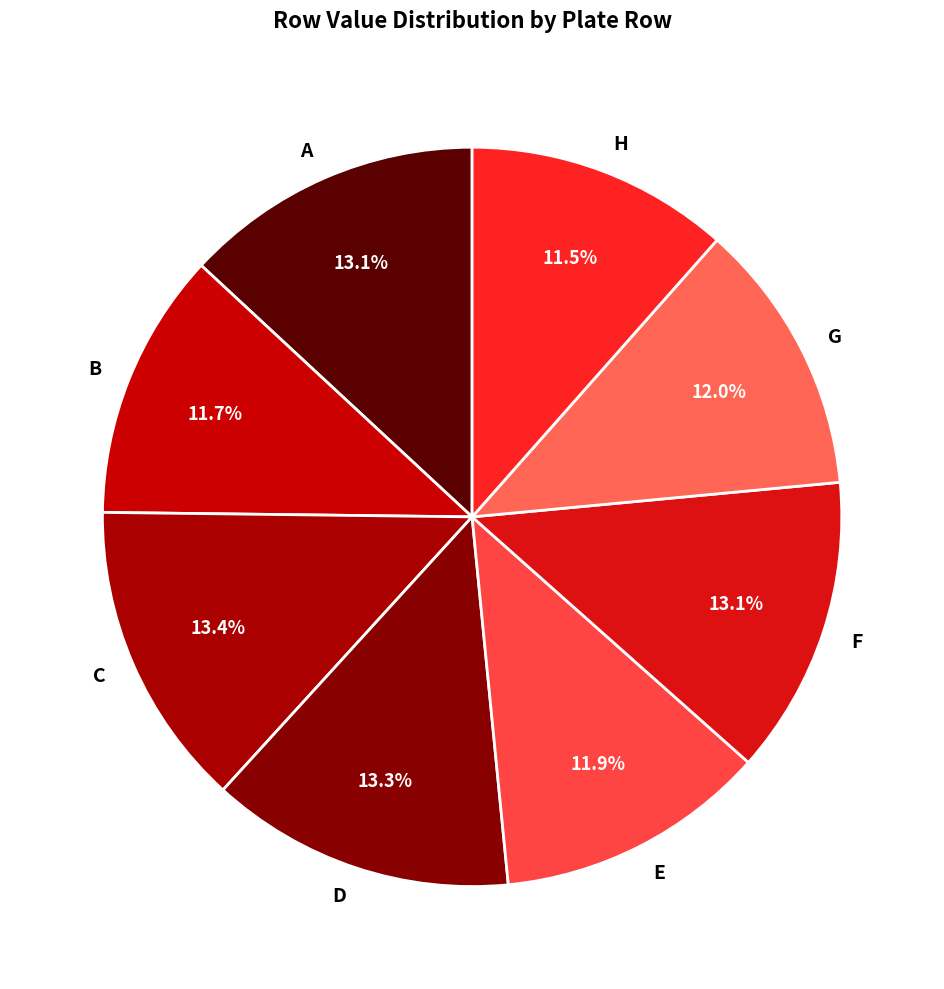

How much of the chart is everything except A?

86.9%